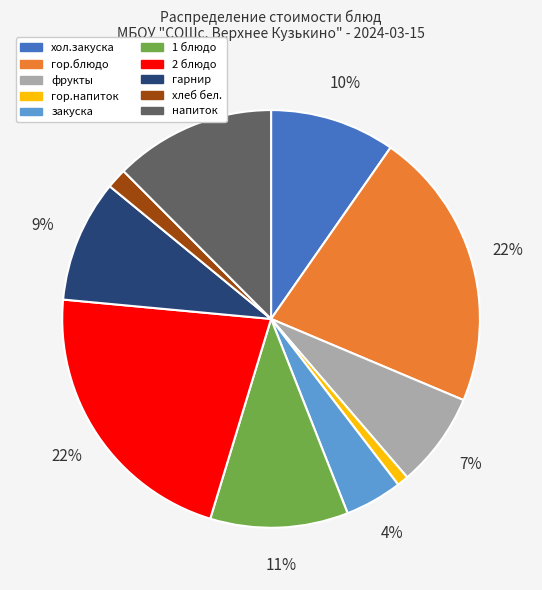

True or false: гор.напиток accounts for 1% of the total.

True